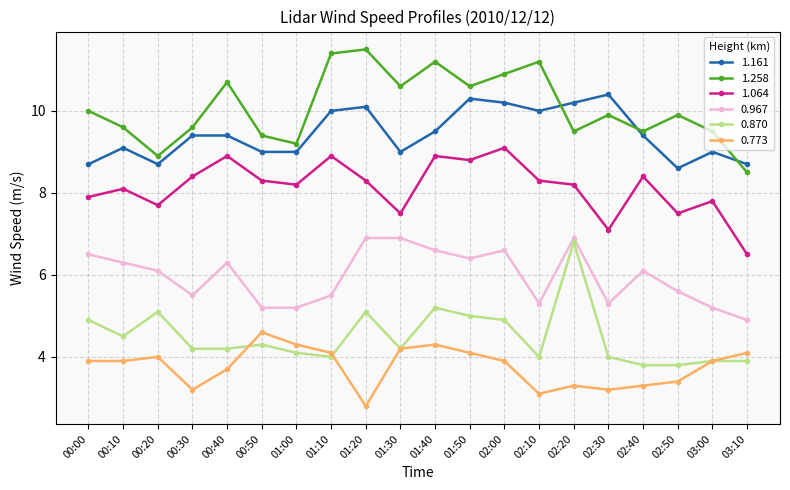

What is the smallest value displayed?

2.8